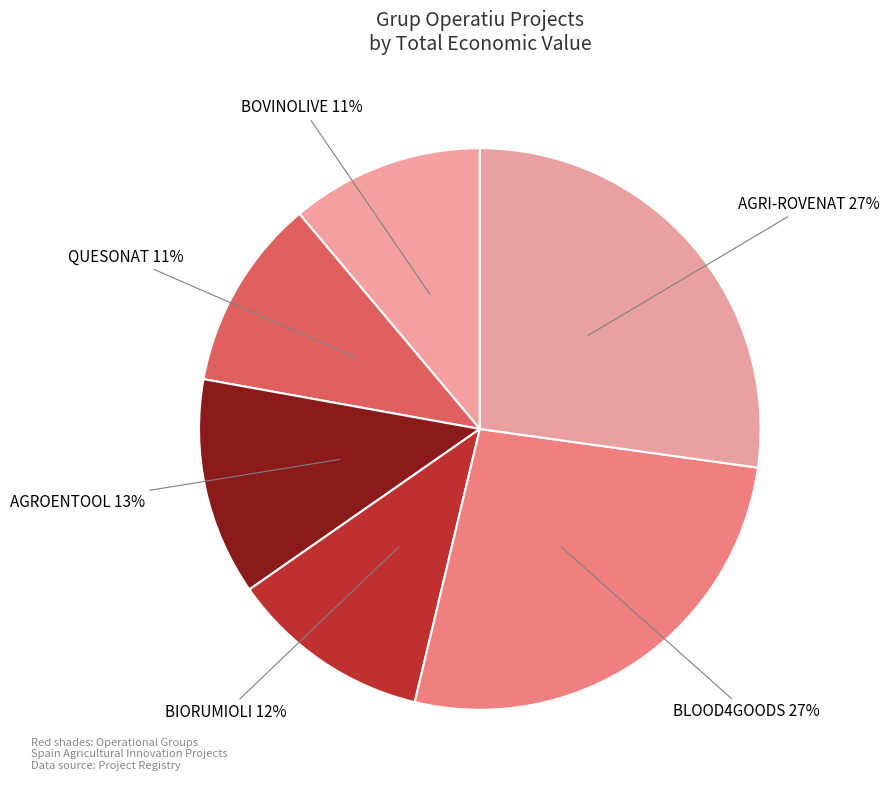

How many segments does this pie chart have?

6